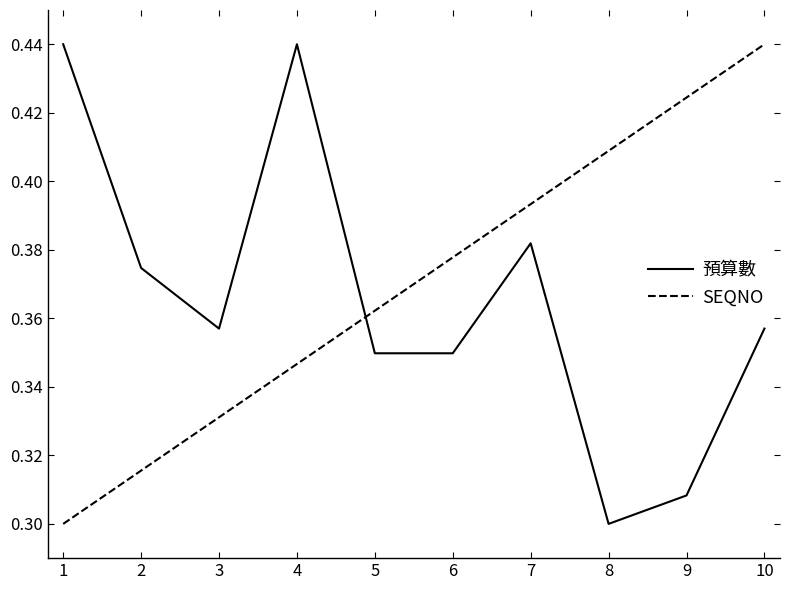

Is it true that 預算數 equals 0.3 at 6?

True